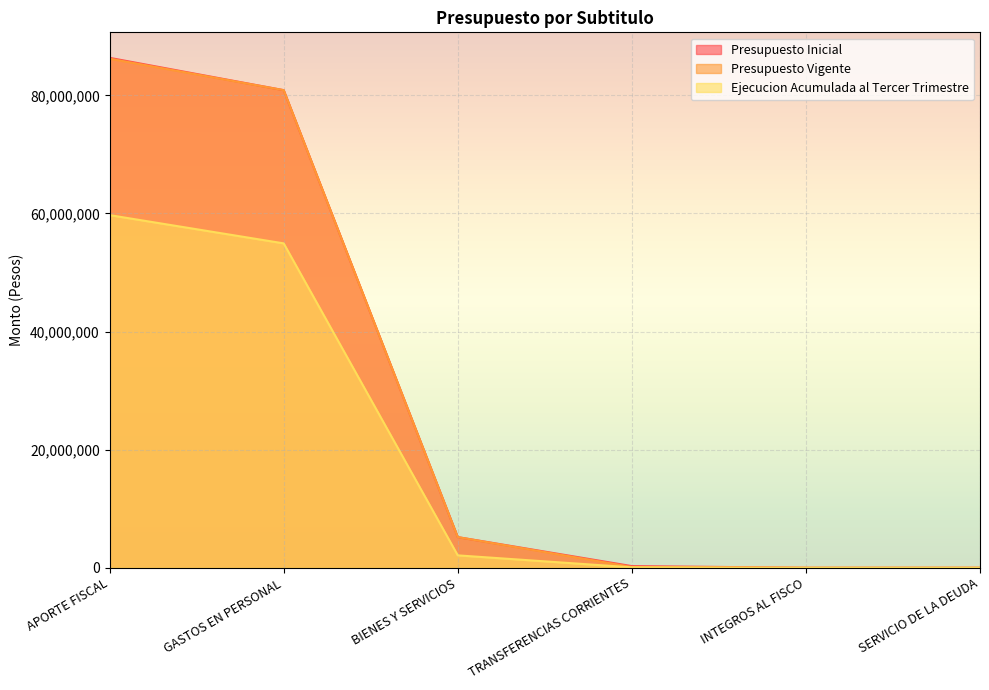

What is the highest value of the Ejecucion Acumulada al Tercer Trimestre series?

59720420